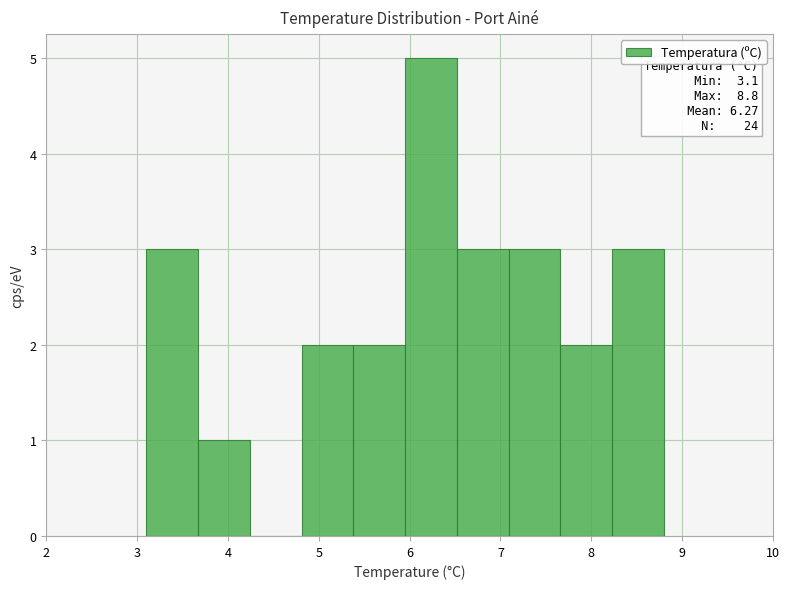

Over which range of the x-axis is the bar tallest?

5.95 to 6.52